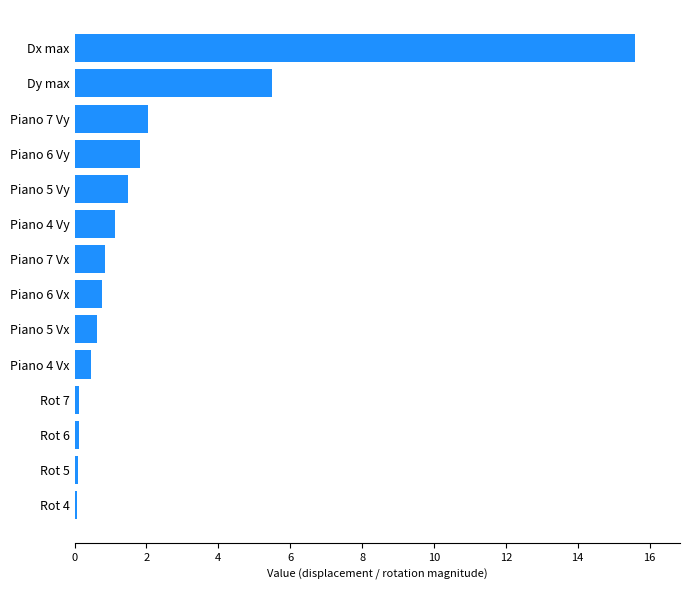

What value does the data have at Piano 6 Vx?

0.8